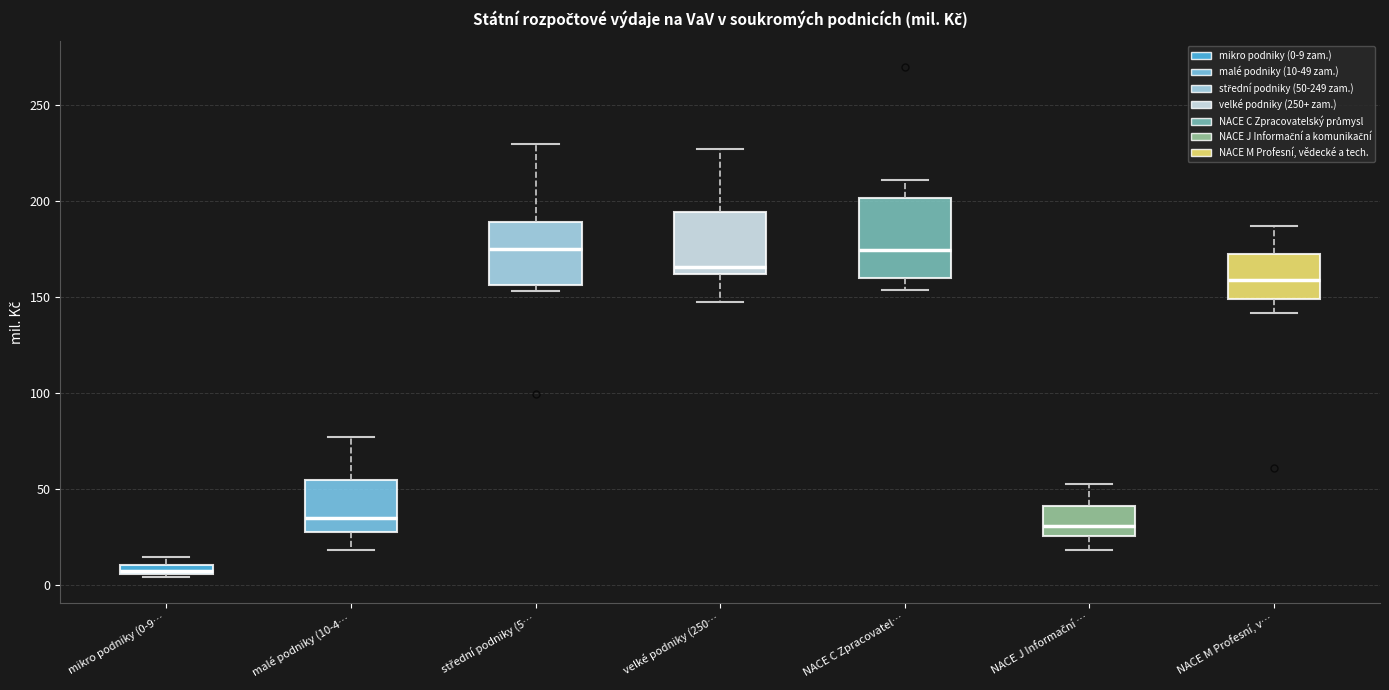

Which box's median line is the lowest?

mikro podniky (0-9…